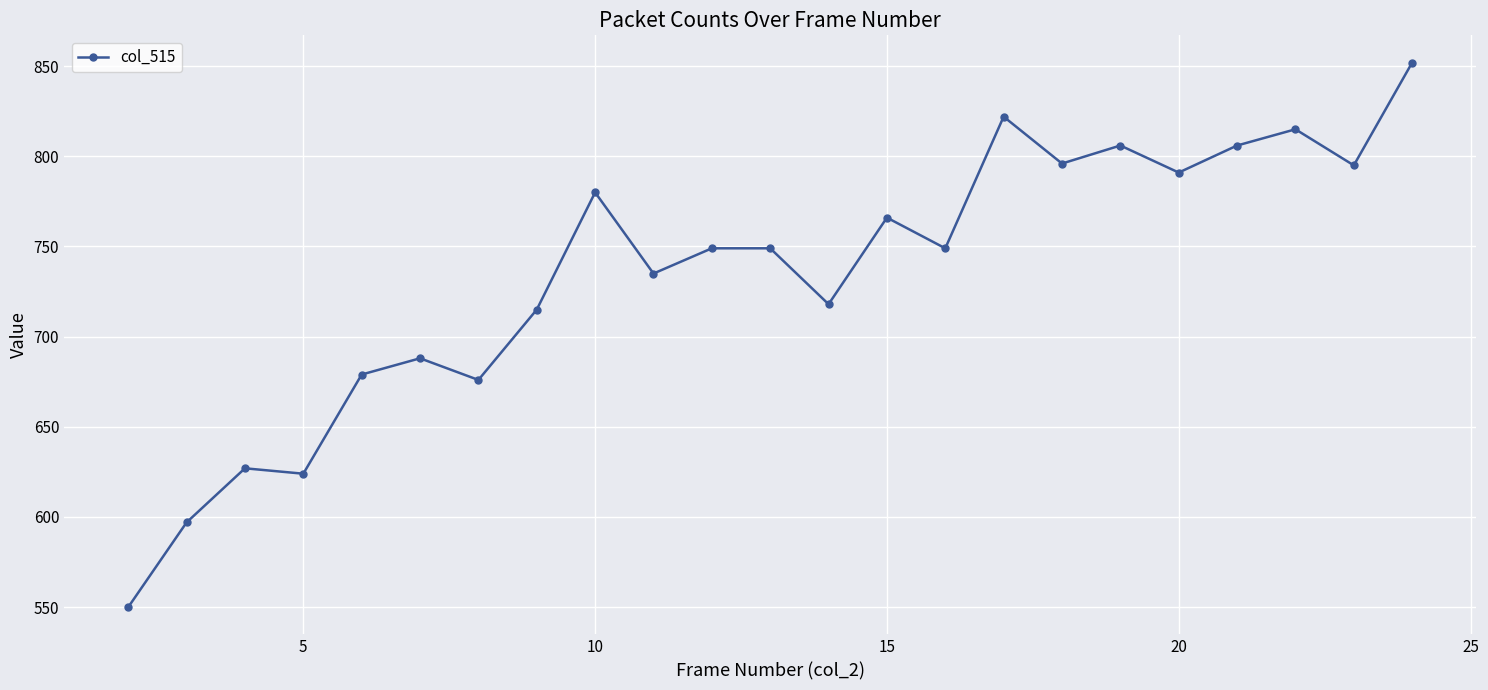

What is the value of the 12th point from the left?

749